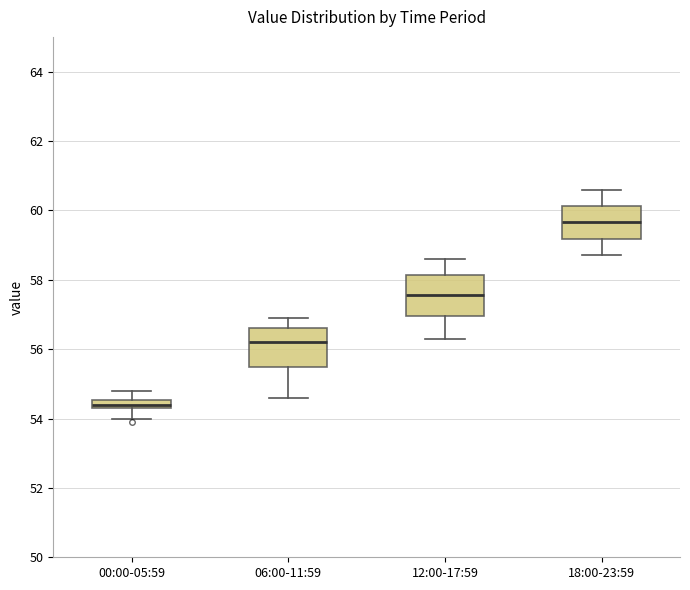

Where does the upper whisker of the box for 00:00-05:59 end on the y-axis? The values are not printed on the chart, so give them approximately, as read against the axis.

54.8